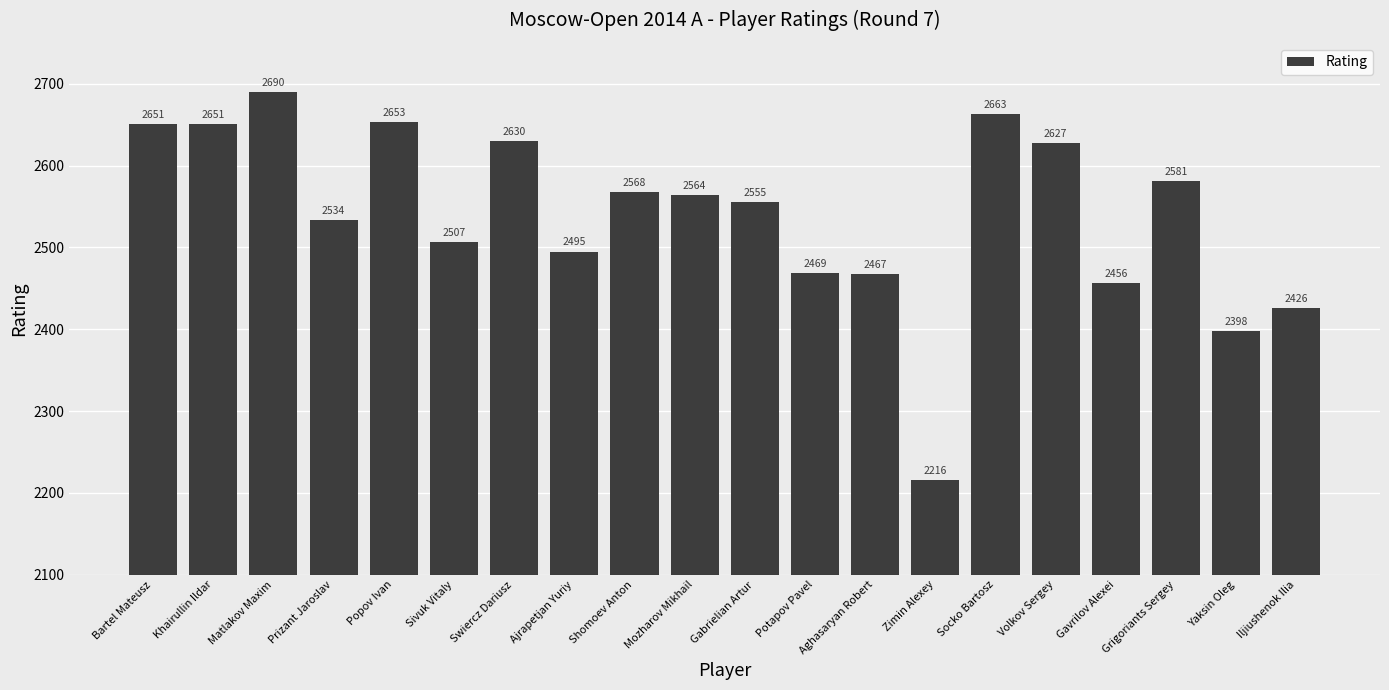

True or false: the data shows 909 at Swiercz Dariusz.

False